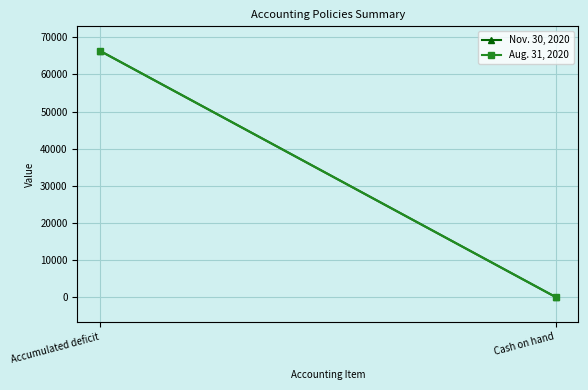

At how many categories does at least one series exceed 3487?

1